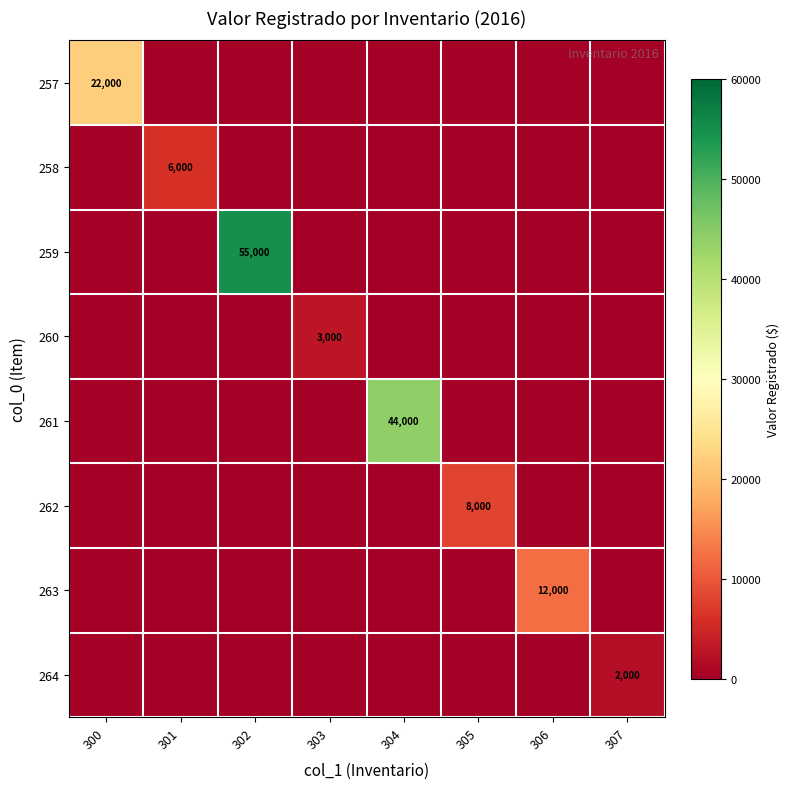

Which category has the highest value across all series?

302